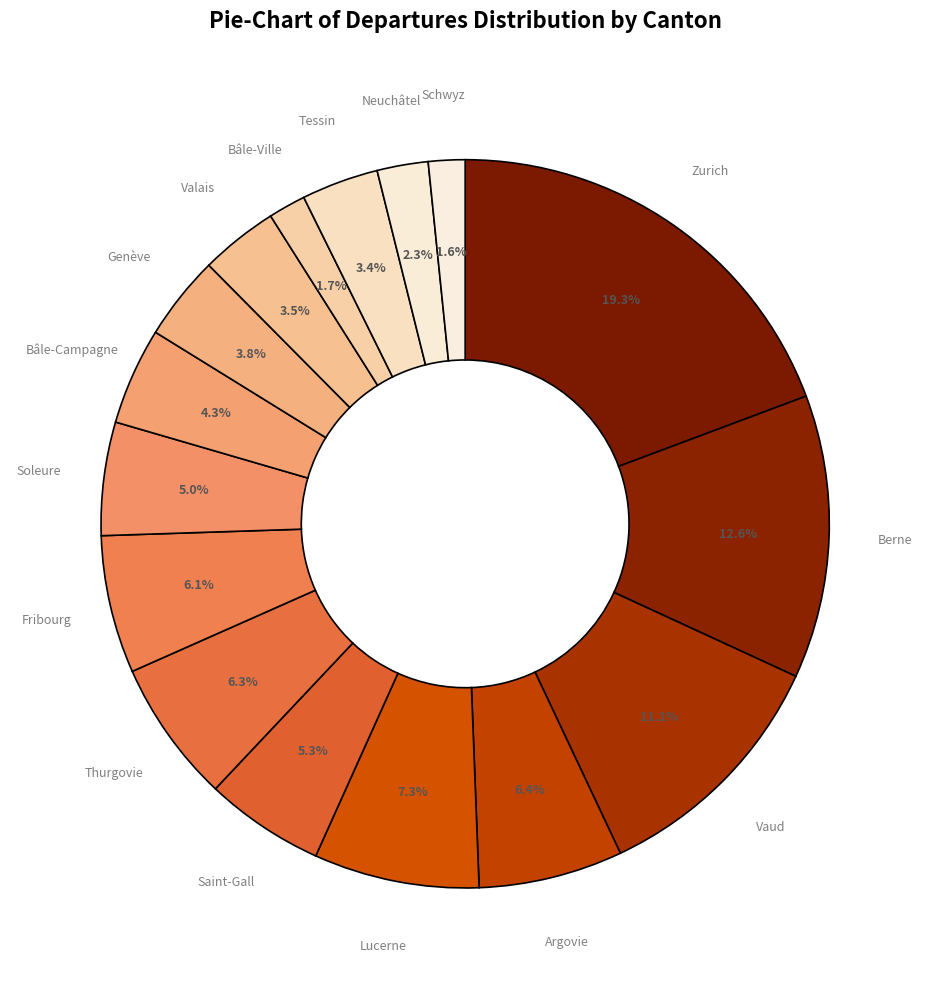

True or false: Lucerne accounts for 7% of the total.

True